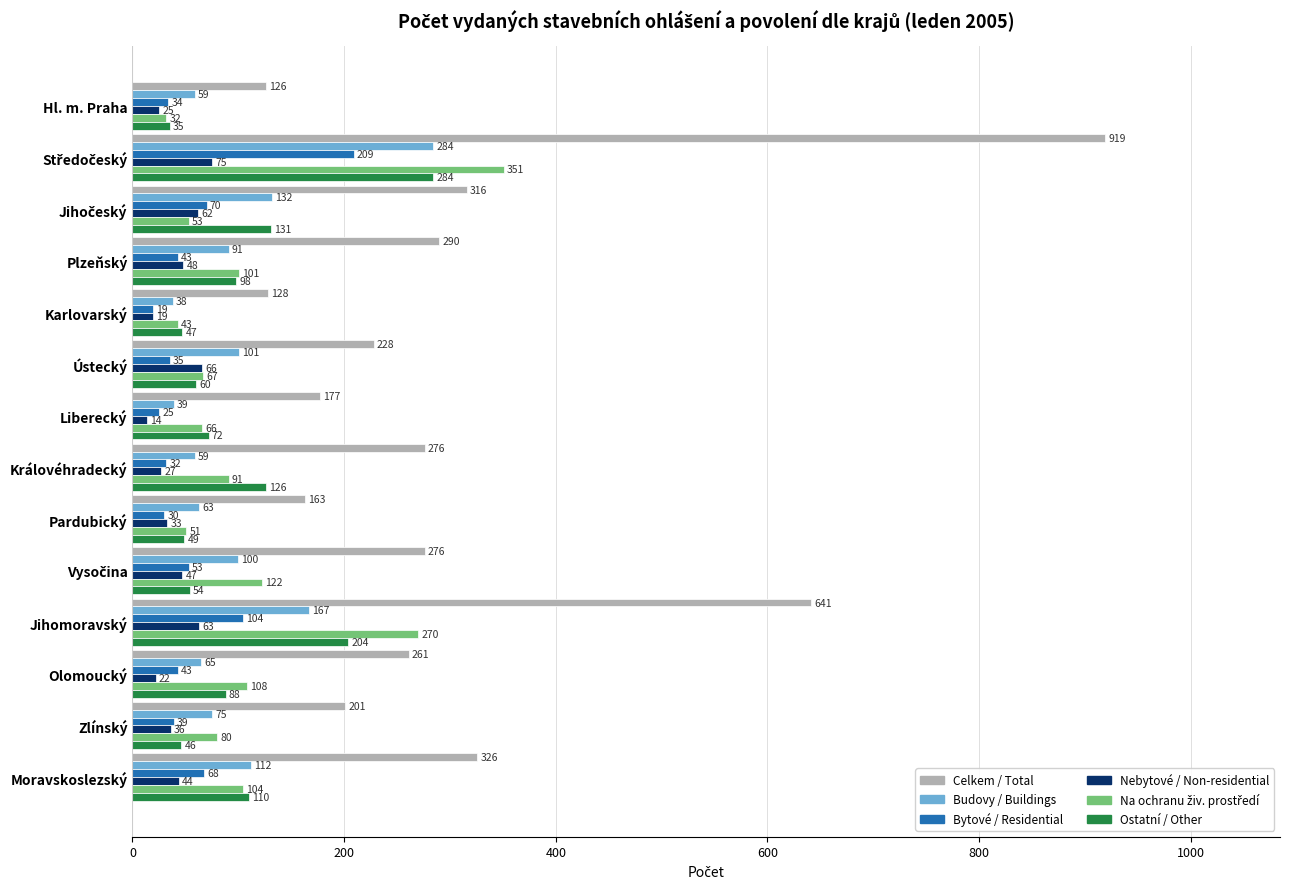

What is the total value across all series at Zlínský?

477